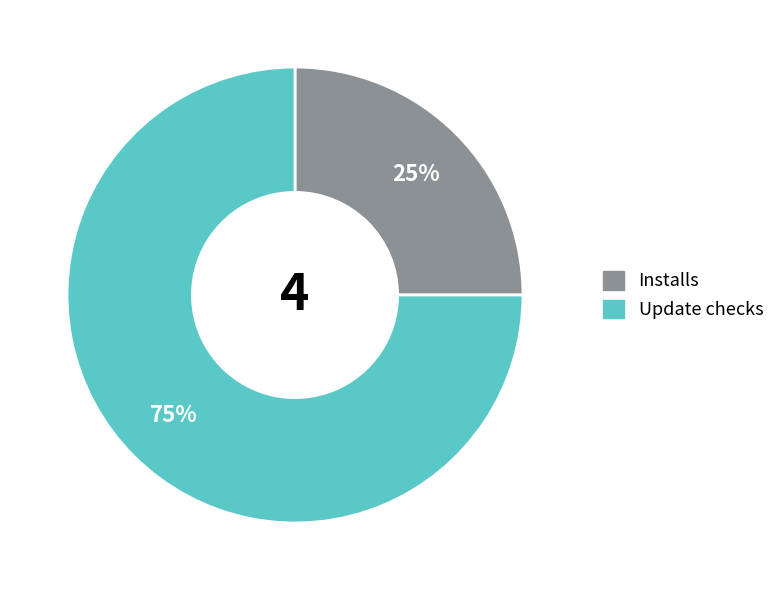

Rank the categories by value from highest to lowest.

Update checks, Installs